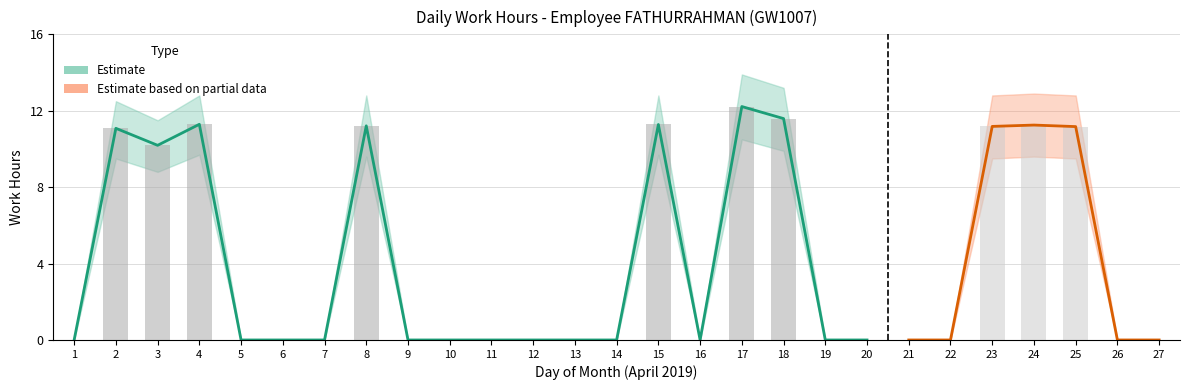

What is the sum of all values?

112.5